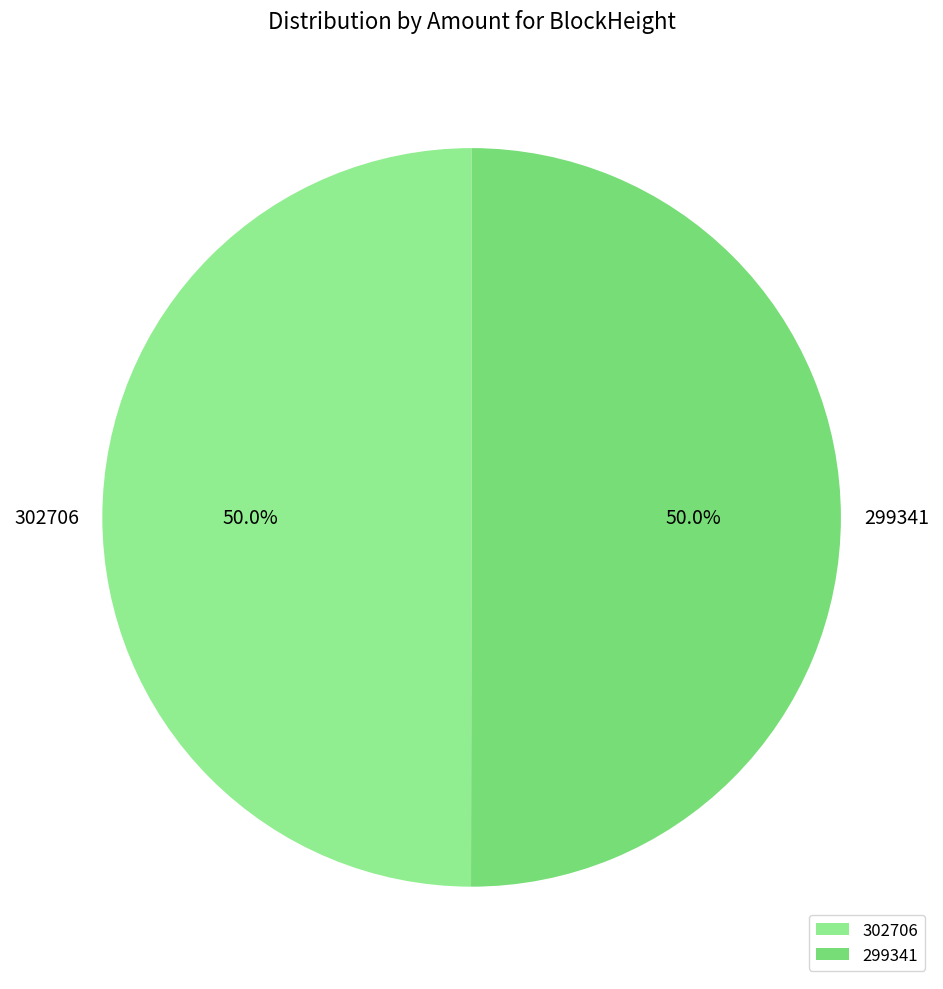

What percentage do 299341 and 302706 together represent?

100.0%